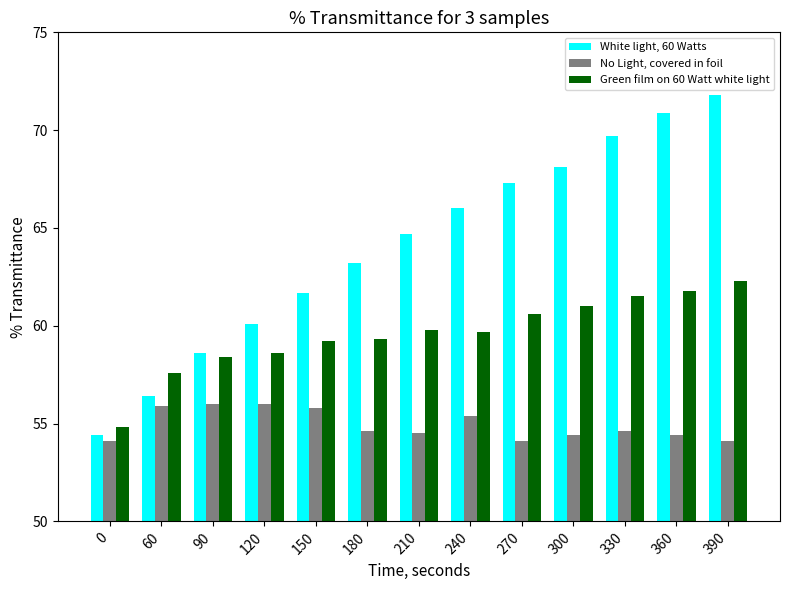

What is the difference between the White light, 60 Watts values at 0 and 270?

12.9